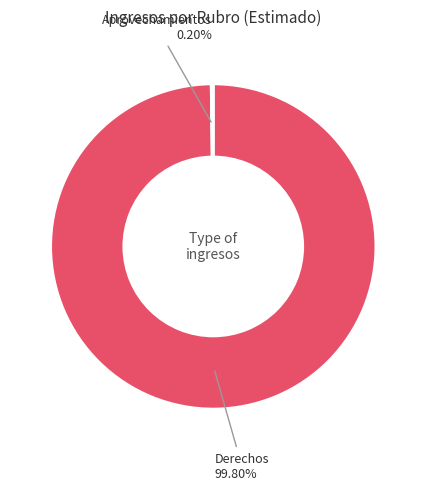

Is there any slice that represents more than half of the pie?

Yes